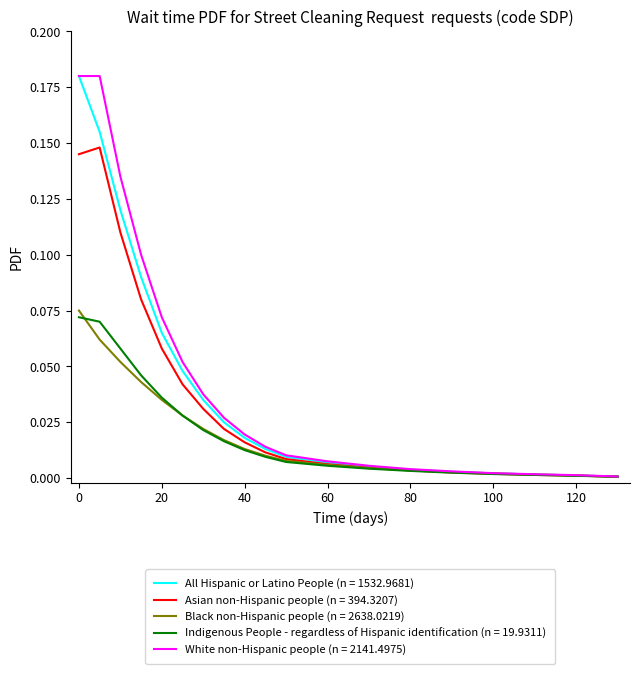

How many lines are shown in the chart?

5